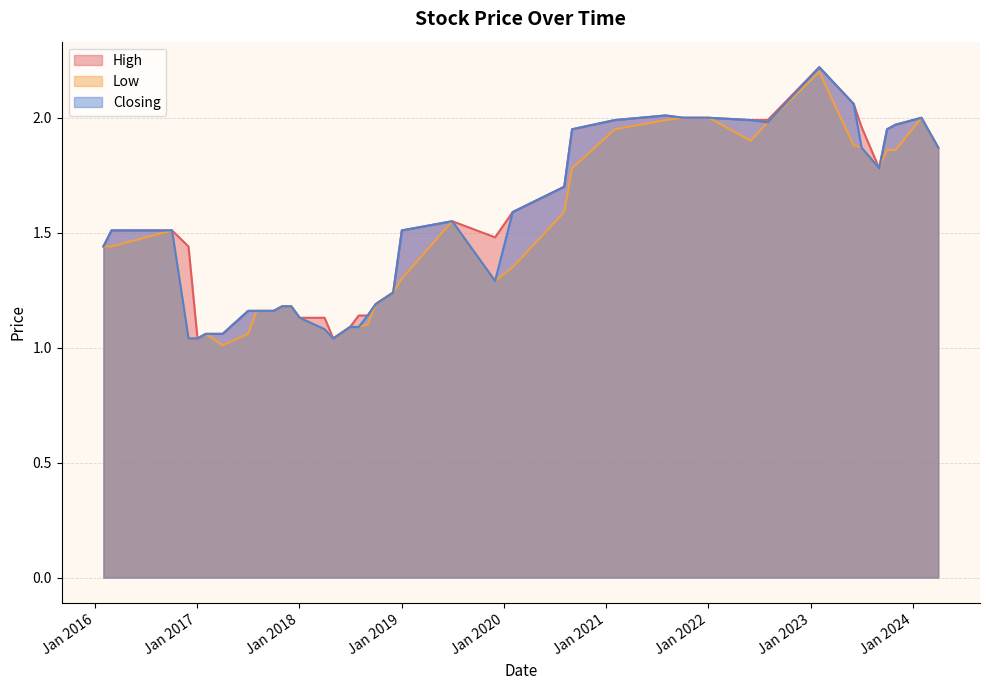

What is the maximum value for Closing?

2.2